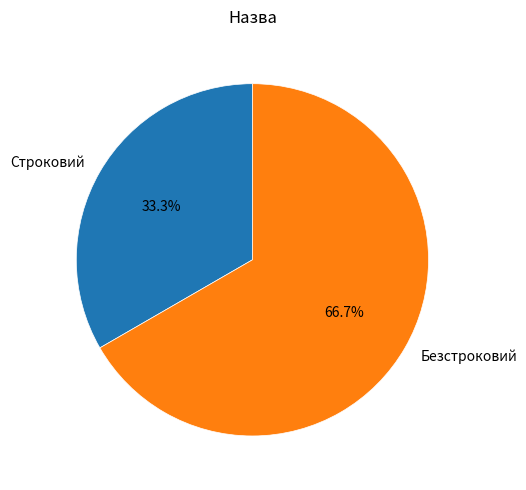

What is the smallest slice in the pie chart?

Строковий